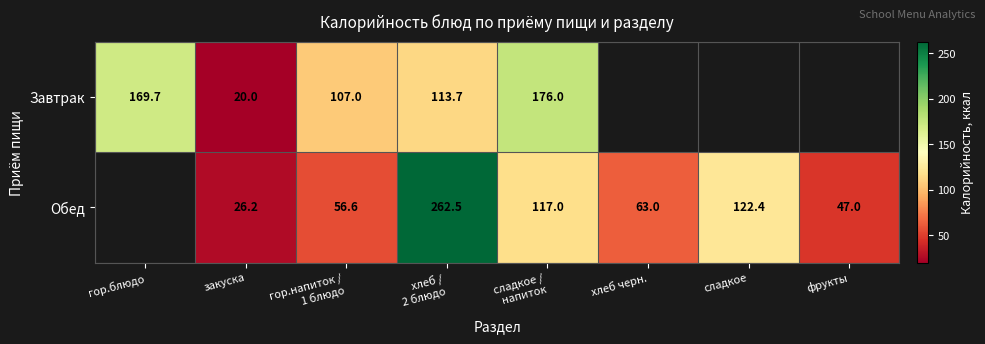

Is it true that Обед equals 63.0 at хлеб черн.?

True